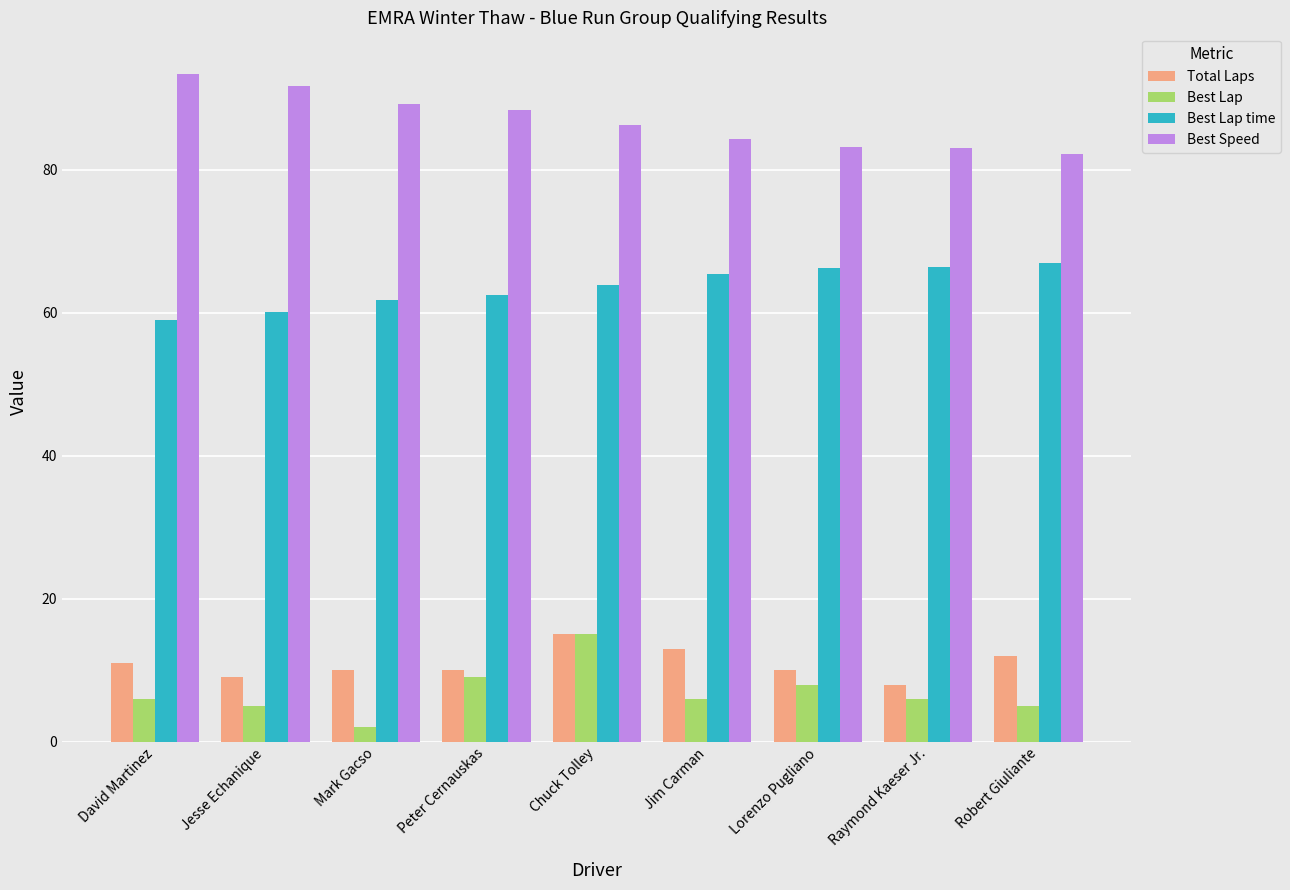

Where does the Best Speed series first go above 86?

David Martinez